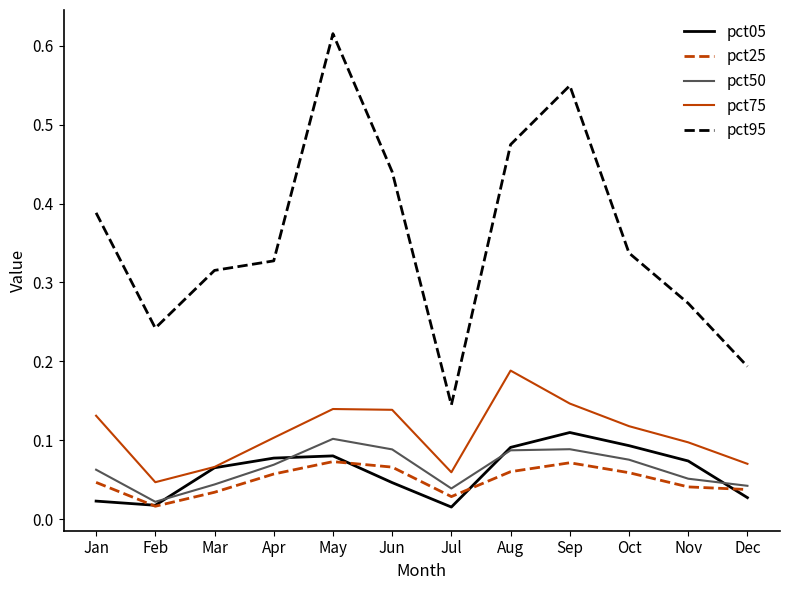

True or false: pct05 and pct95 intersect in this chart.

False